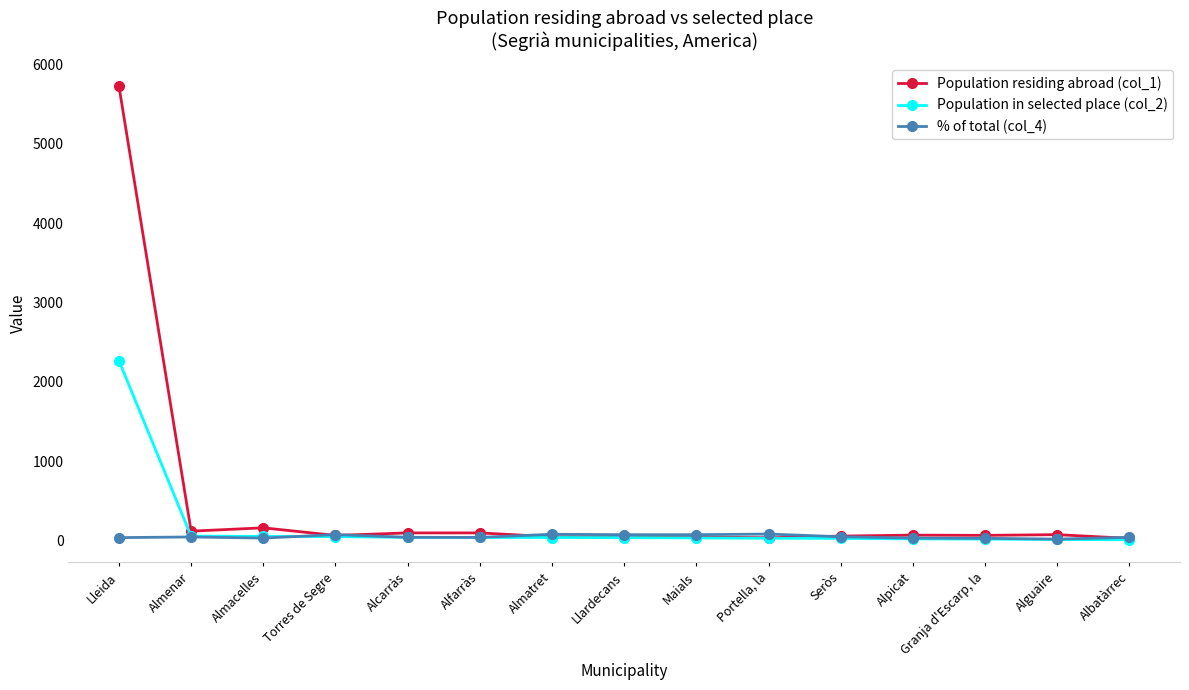

How many lines are shown in the chart?

3